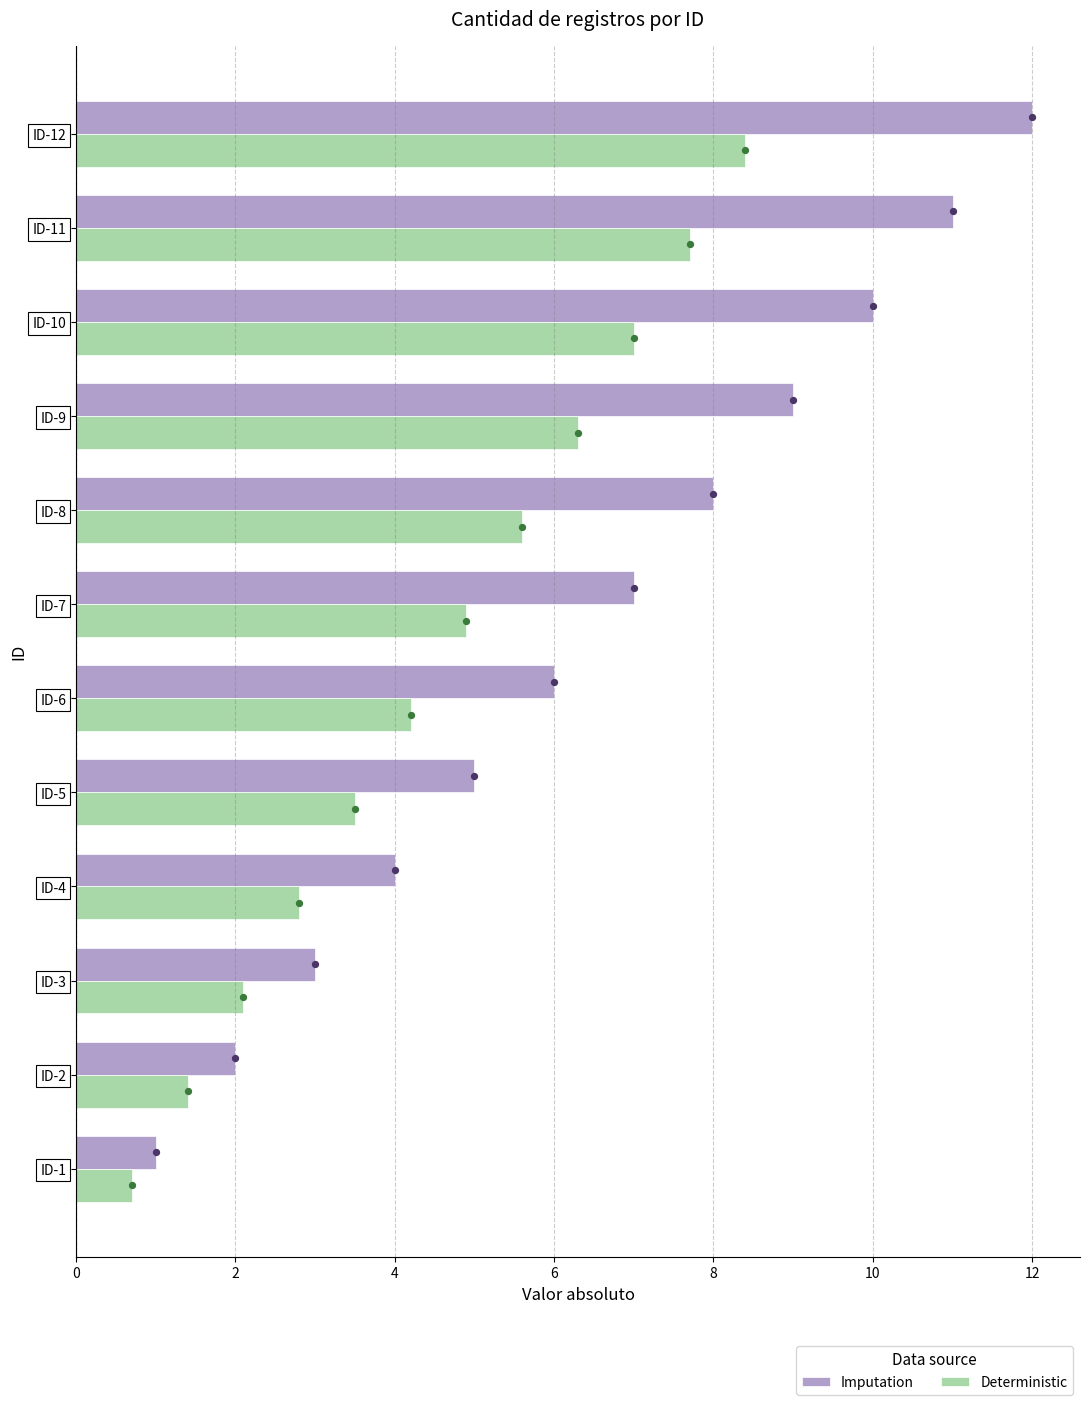

Which series has the largest total across all categories?

Imputation